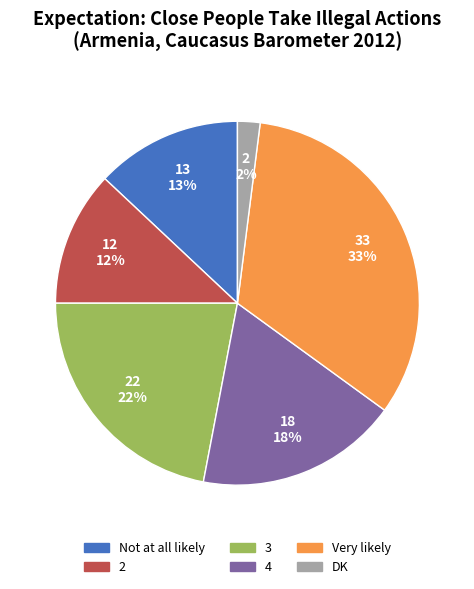

Between Very likely and DK, which is larger?

Very likely